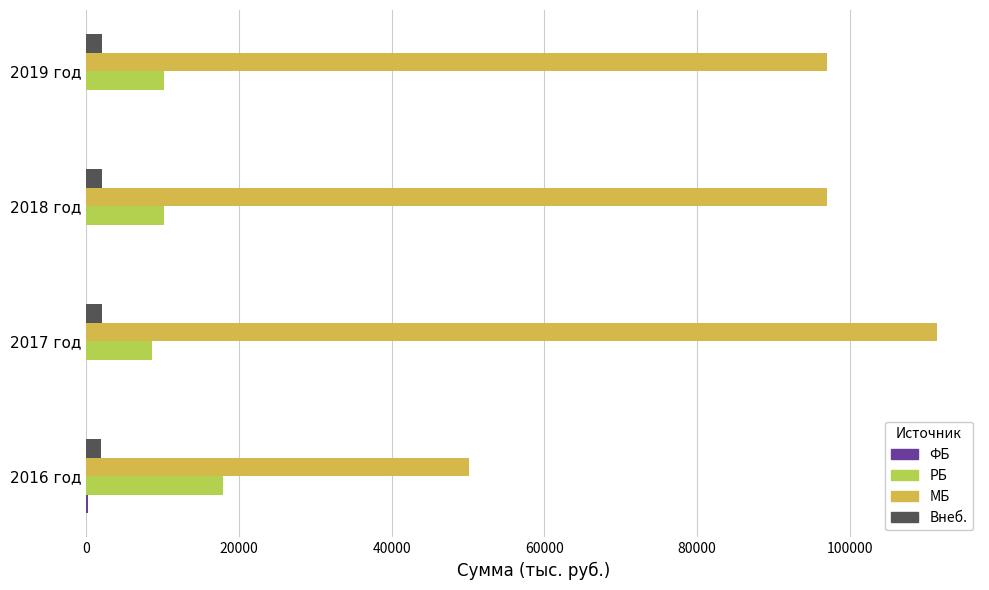

What is the maximum value for РБ?

17897.5